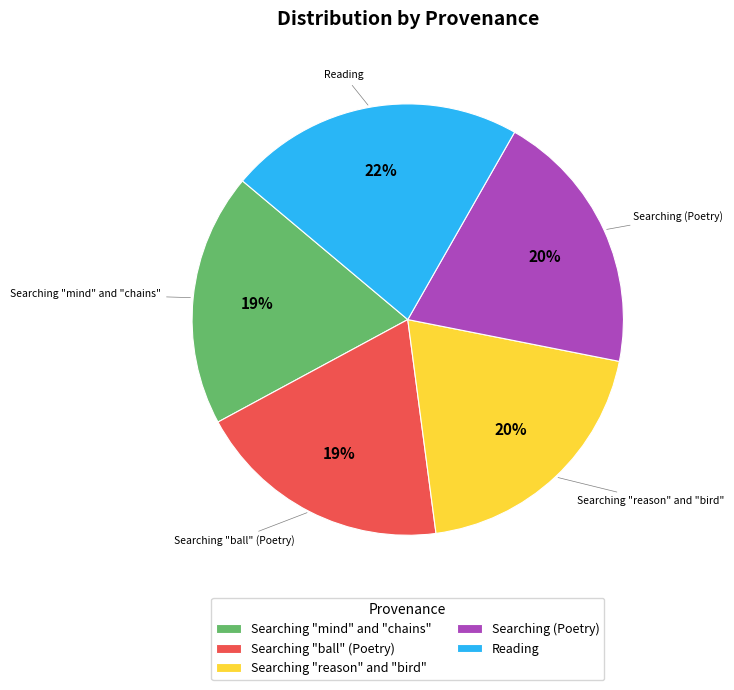

Combined, do Reading and Searching "ball" (Poetry) account for over 50%?

No